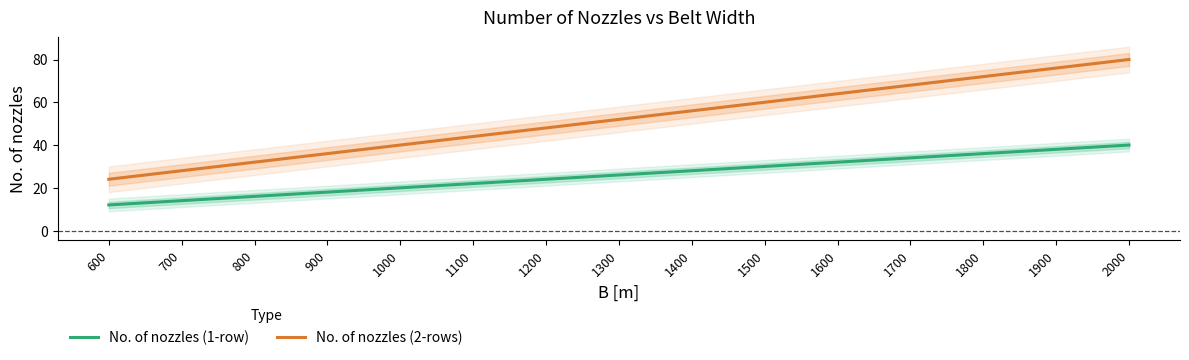

Where does the No. of nozzles (1-row) series first go above 26?

1400